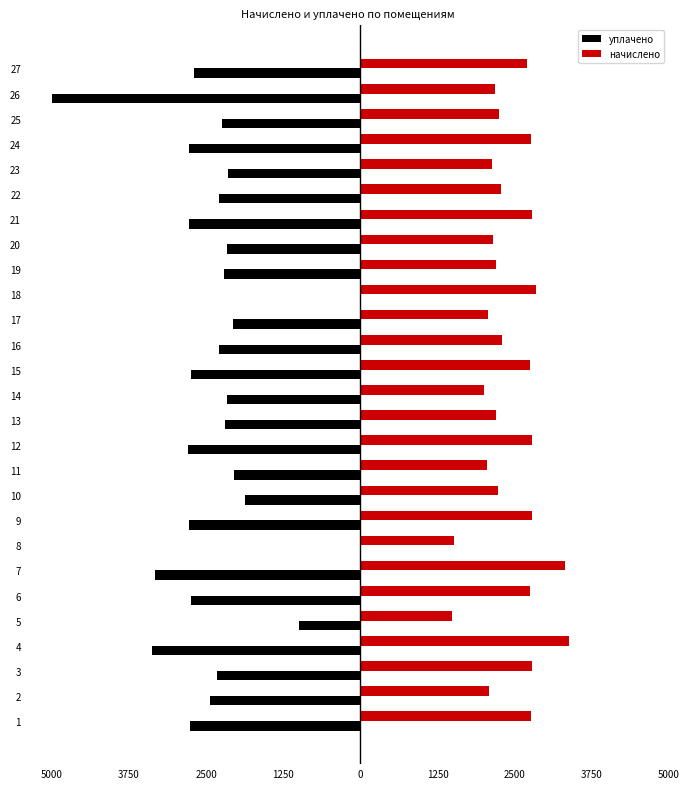

At how many categories does at least one series exceed 806?

27